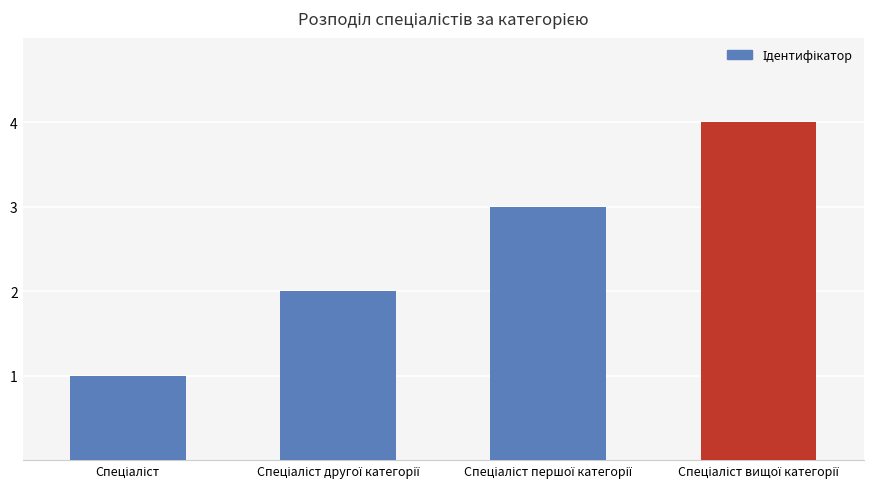

What is the maximum value shown in the chart?

4